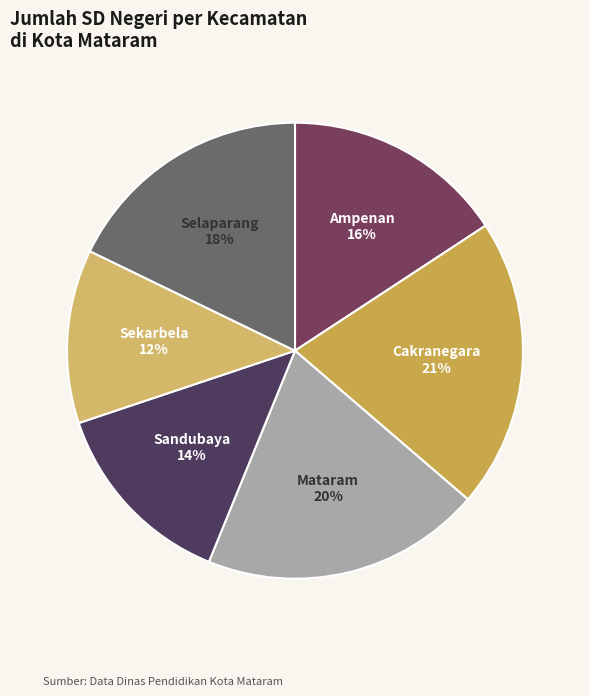

Which category has the biggest portion of the pie?

Cakranegara